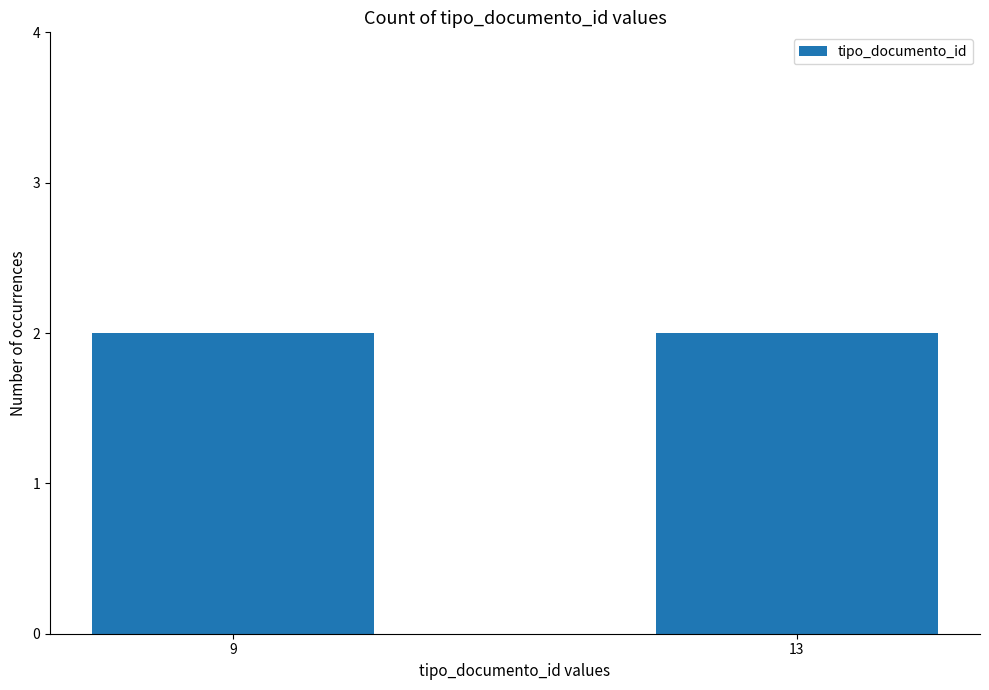

What is the value of the 1st bar from the left?

9